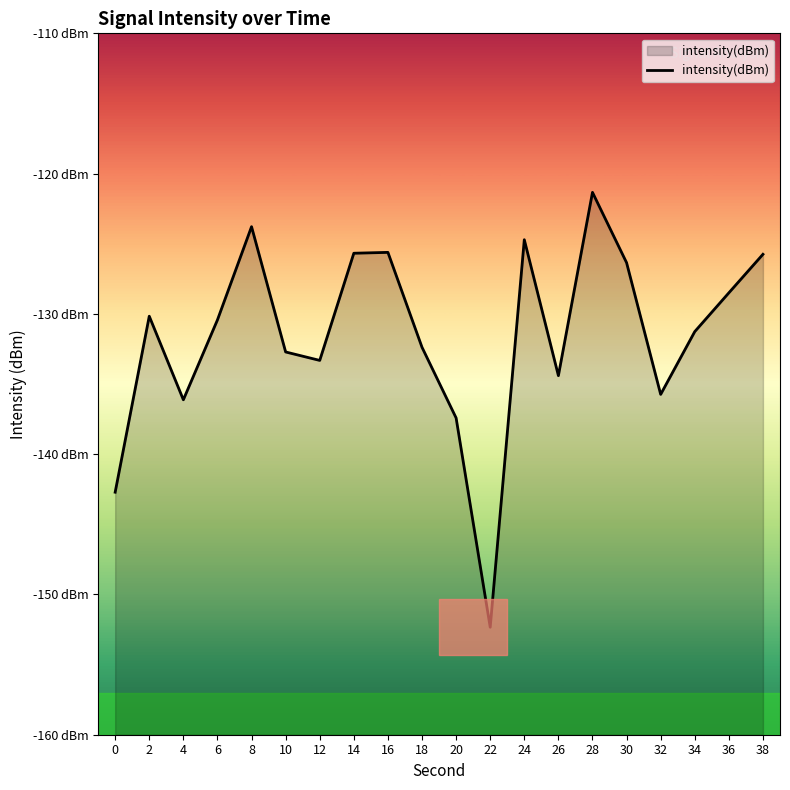

Reading right to left, list all the values displayed in this chart.

-125.8	-128.5	-131.3	-135.7	-126.4	-121.3	-134.4	-124.7	-152.3	-137.4	-132.4	-125.6	-125.7	-133.3	-132.7	-123.8	-130.4	-136.1	-130.2	-142.7